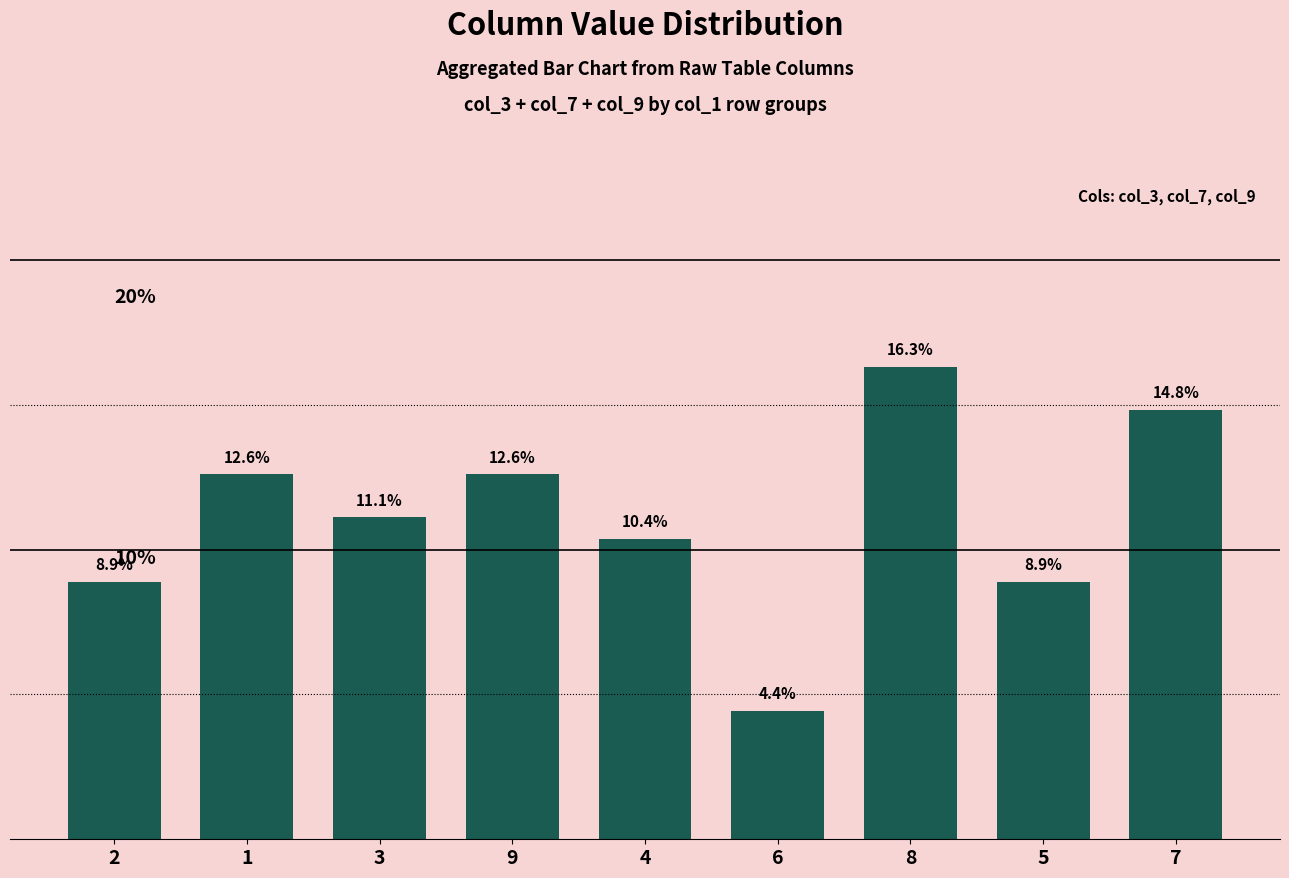

How many categories are shown in the chart?

9